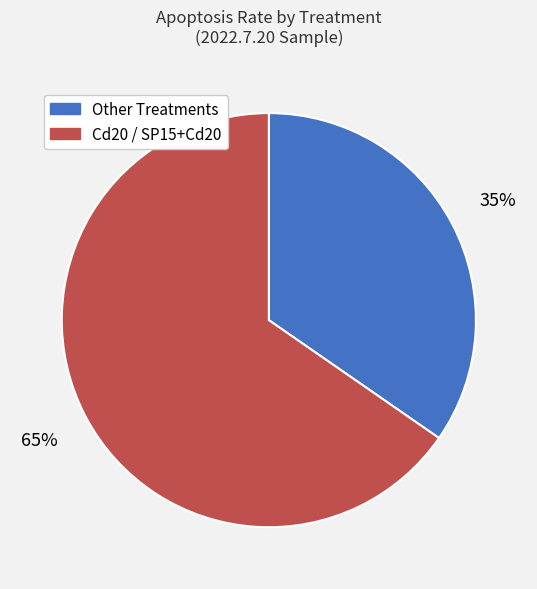

How many slices are in this pie chart?

2